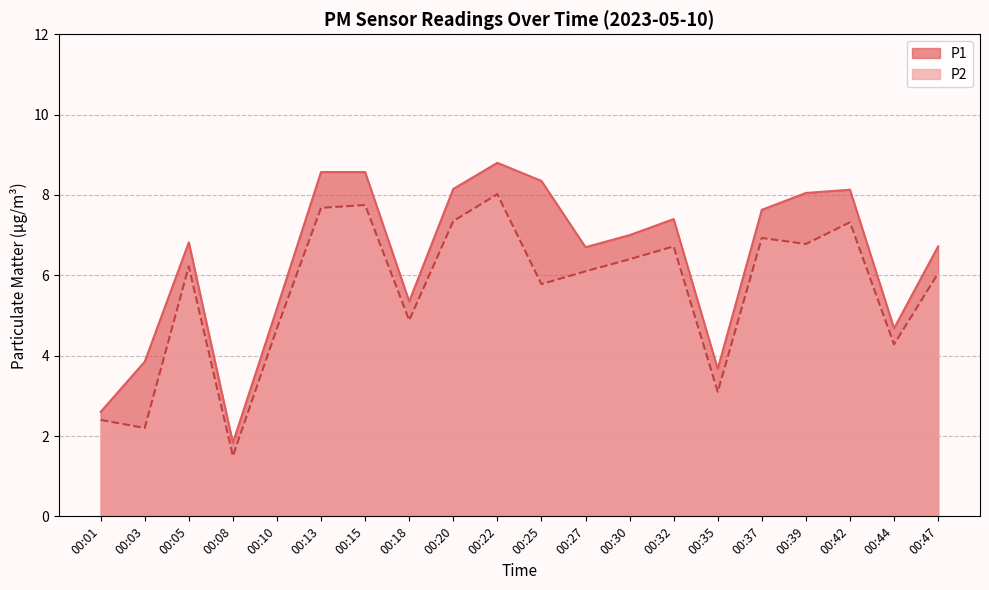

True or false: P2 has a value of 3.1 at 00:35.

True